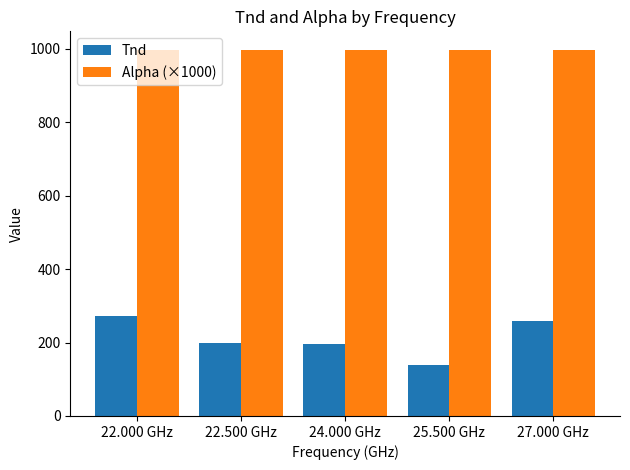

Count the Alpha (×1000) values in the range 996 to 997.

3